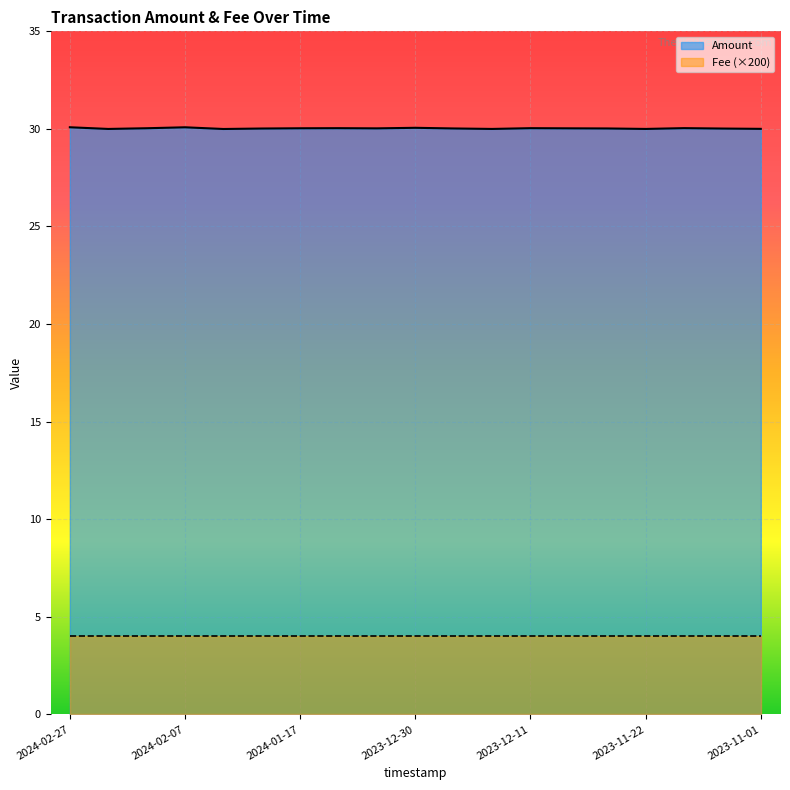

True or false: the data shows 46.3 at 2023-12-30.

False